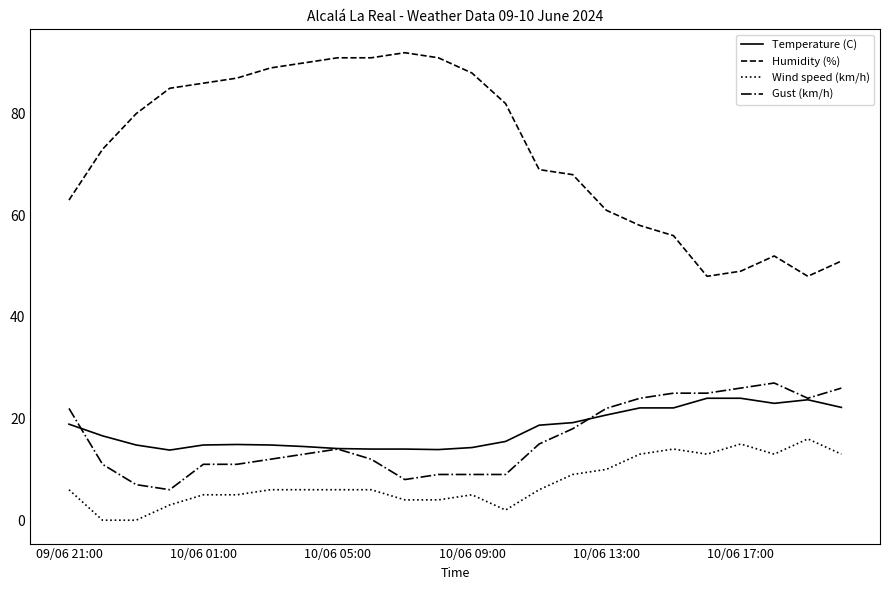

Does the chart have visible grid lines?

No